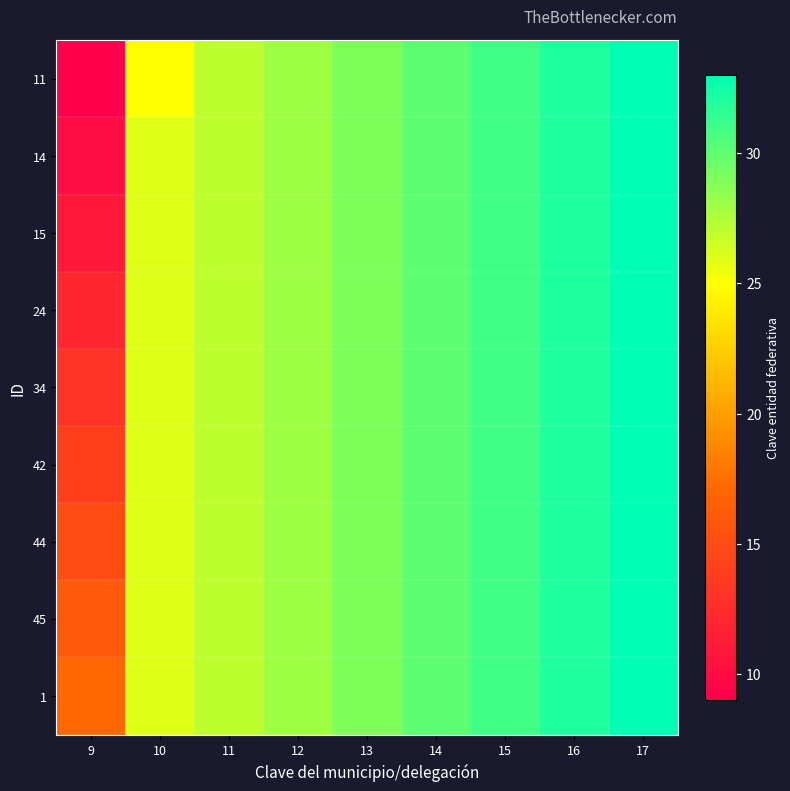

Count the number of data series in this chart.

9